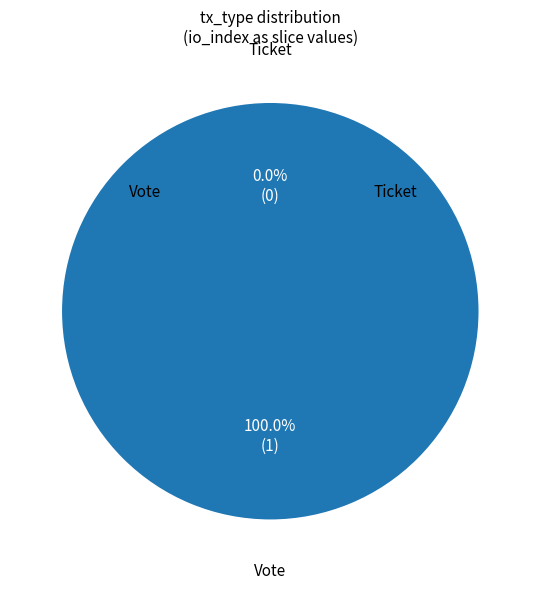

What is the largest slice in the pie chart?

Vote